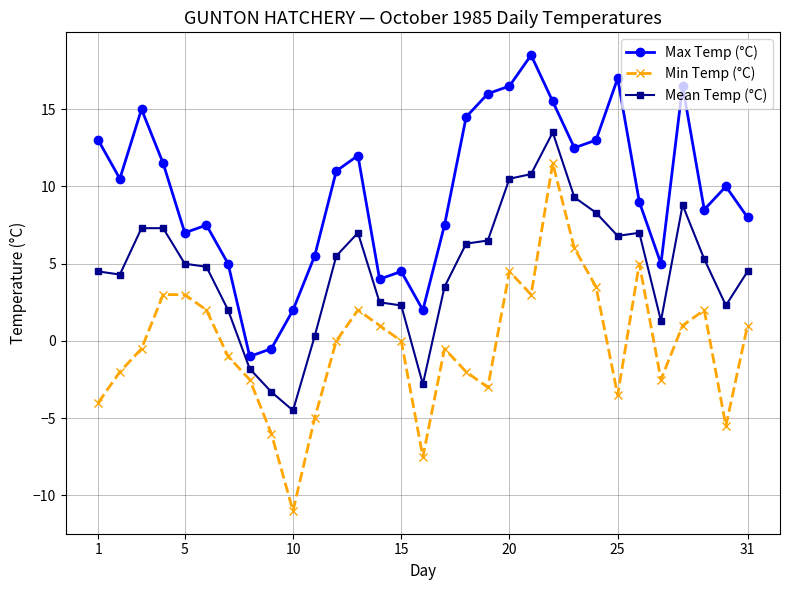

True or false: Min Temp (°C) and Max Temp (°C) intersect in this chart.

False